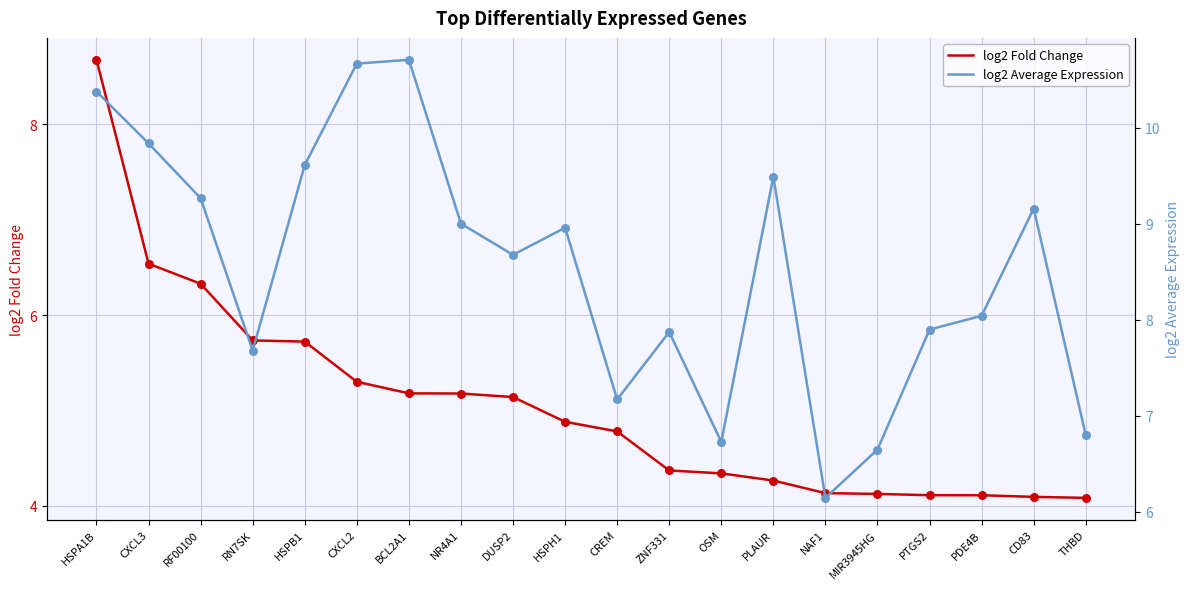

At which category is the sum across all series the highest?

HSPA1B